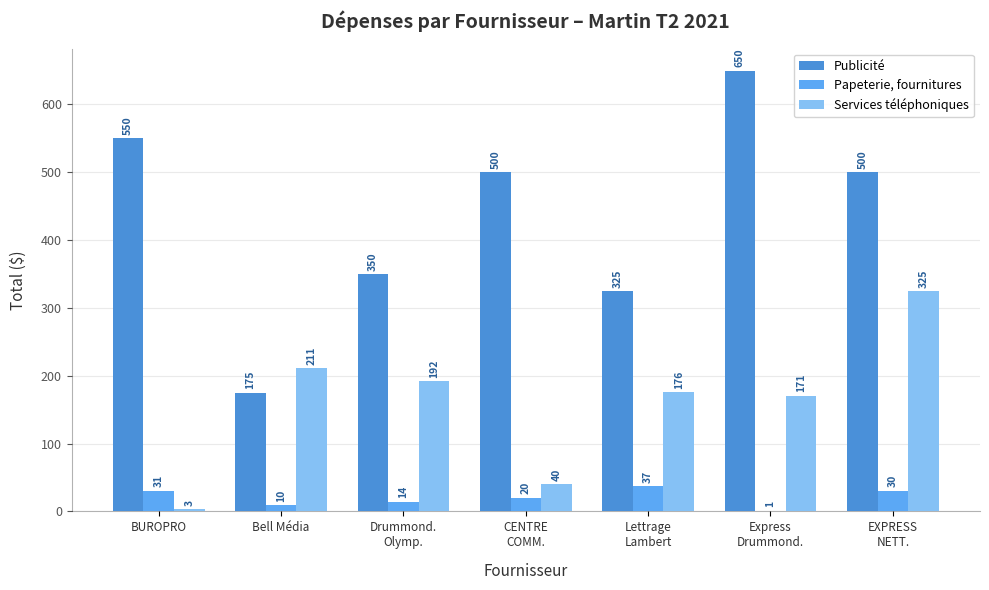

At which category is the sum across all series the highest?

EXPRESS
NETT.